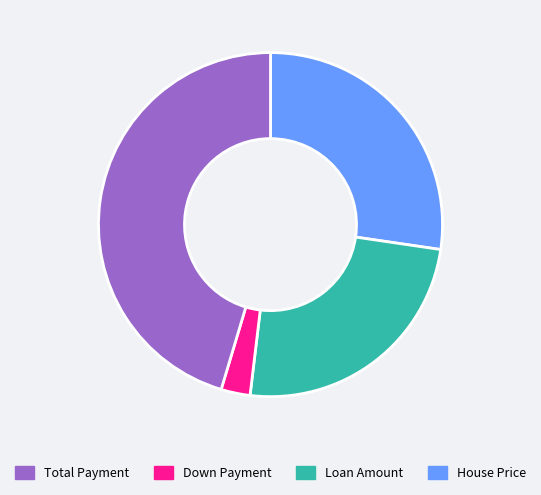

Is there a majority slice in this chart?

No